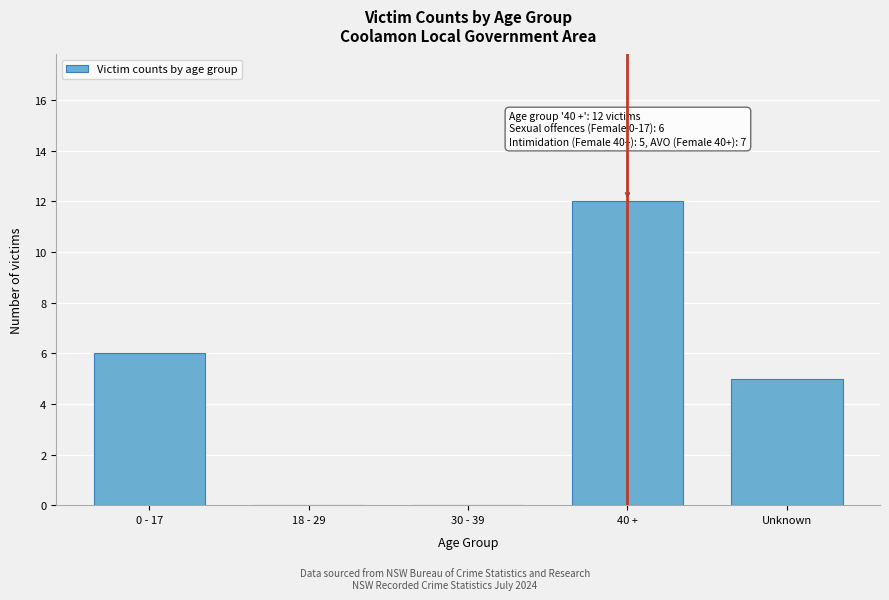

Reading left to right, list all the values displayed in this chart.

0 - 17=6	18 - 29=0	30 - 39=0	40 +=12	Unknown=5